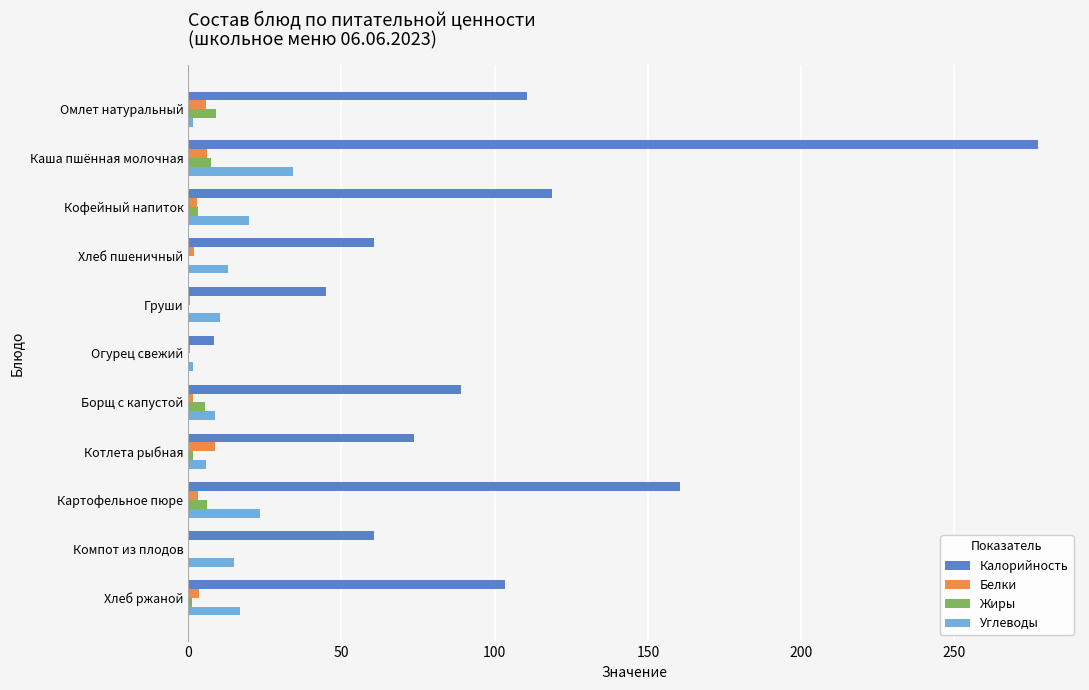

True or false: Калорийность has a value of 29.8 at Груши.

False